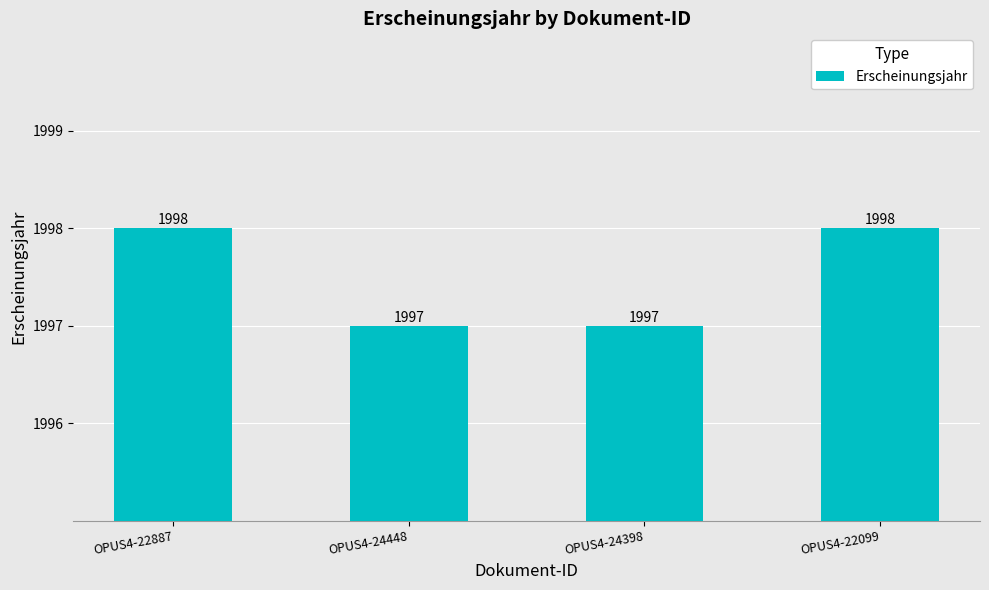

What is the smallest value displayed?

1997